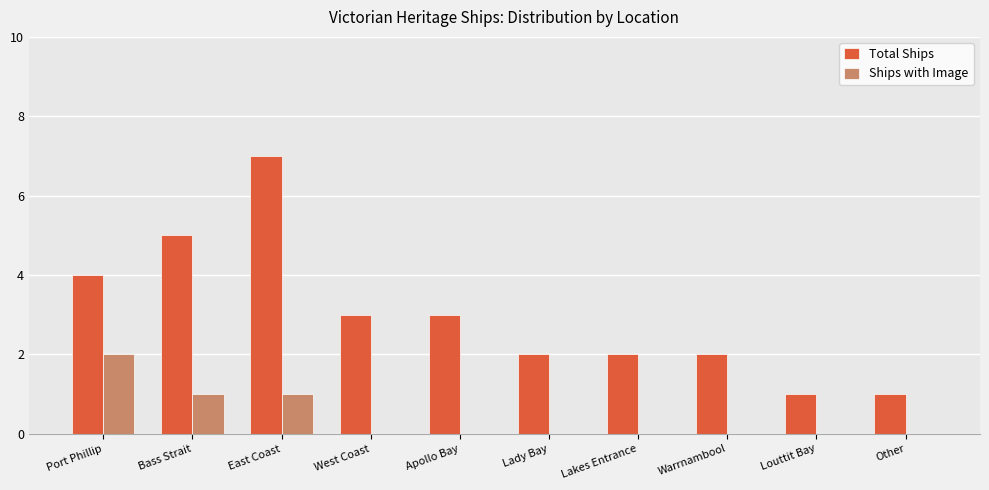

What is the spread (max minus min) of values at Louttit Bay?

1